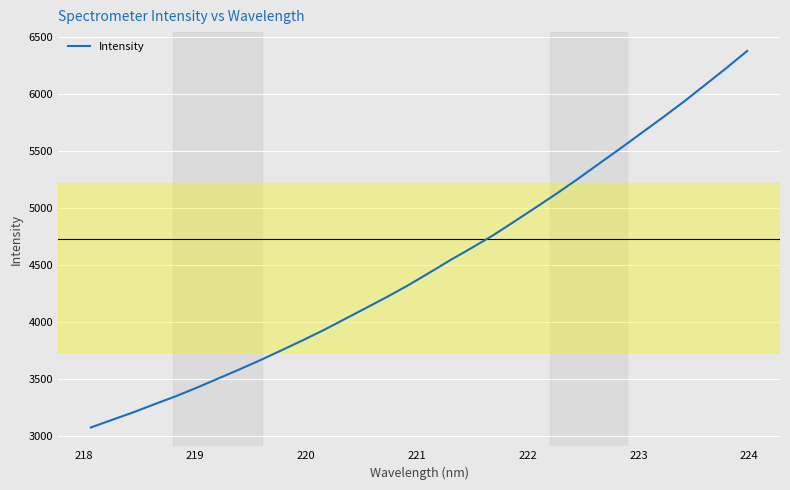

What is the minimum value shown in the chart?

3073.6